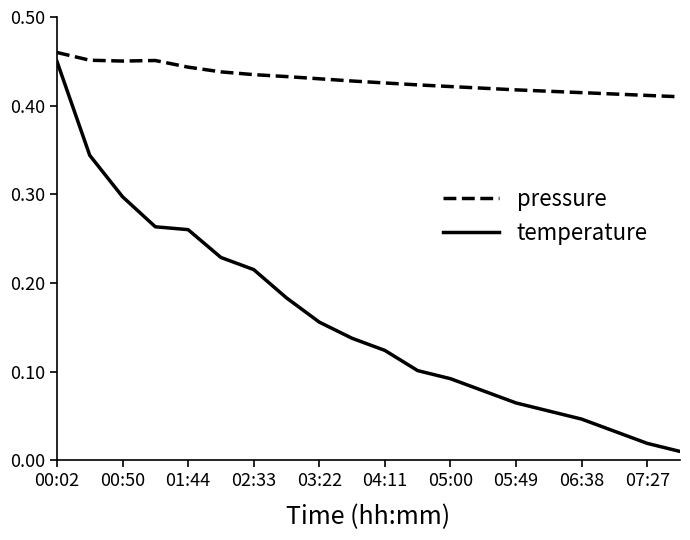

Which series has the widest spread of values?

temperature